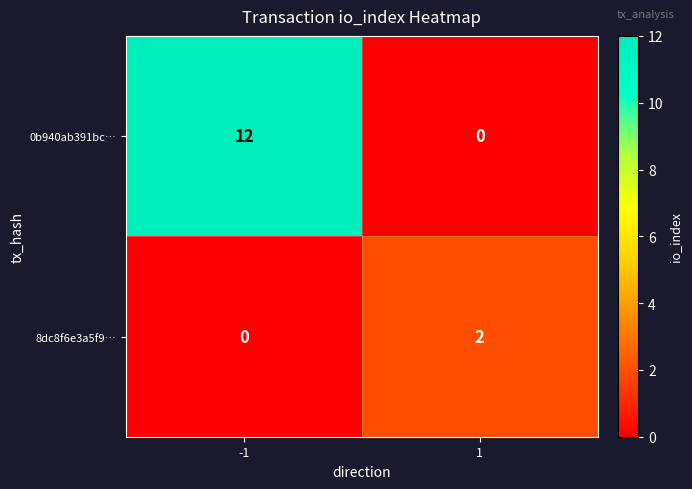

Reading left to right, extract all data points from this chart.

0b940ab391bc…: -1=12	1=0
8dc8f6e3a5f9…: -1=0	1=2